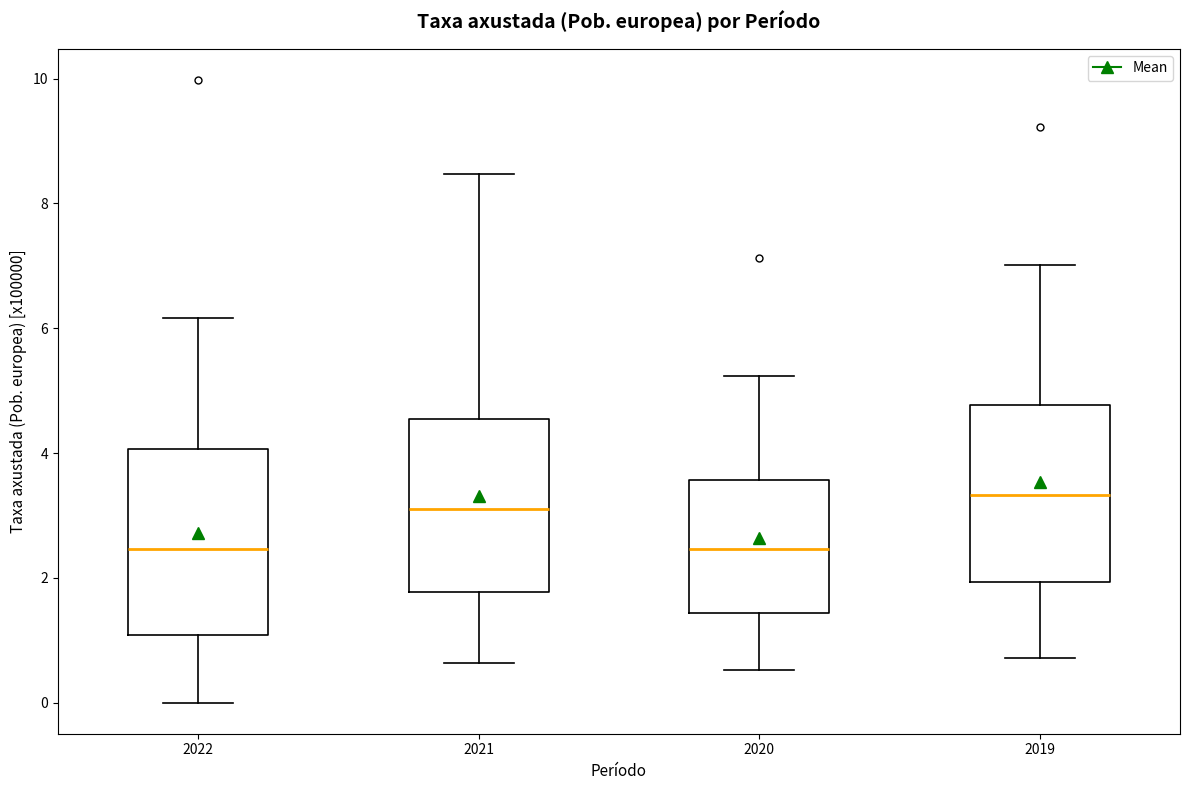

Reading left to right, transcribe this box plot: for each box, give where its median line is, the range the box spans, and where its two whiskers end, as read against the y-axis. The values are not printed on the chart, so give them approximately, as read against the axis.

2022: median 2.4, box 1.0 to 4.0, whiskers 0.0 to 6.2
2021: median 3.2, box 1.8 to 4.6, whiskers 0.6 to 8.4
2020: median 2.4, box 1.4 to 3.6, whiskers 0.6 to 5.2
2019: median 3.4, box 2.0 to 4.8, whiskers 0.8 to 7.0